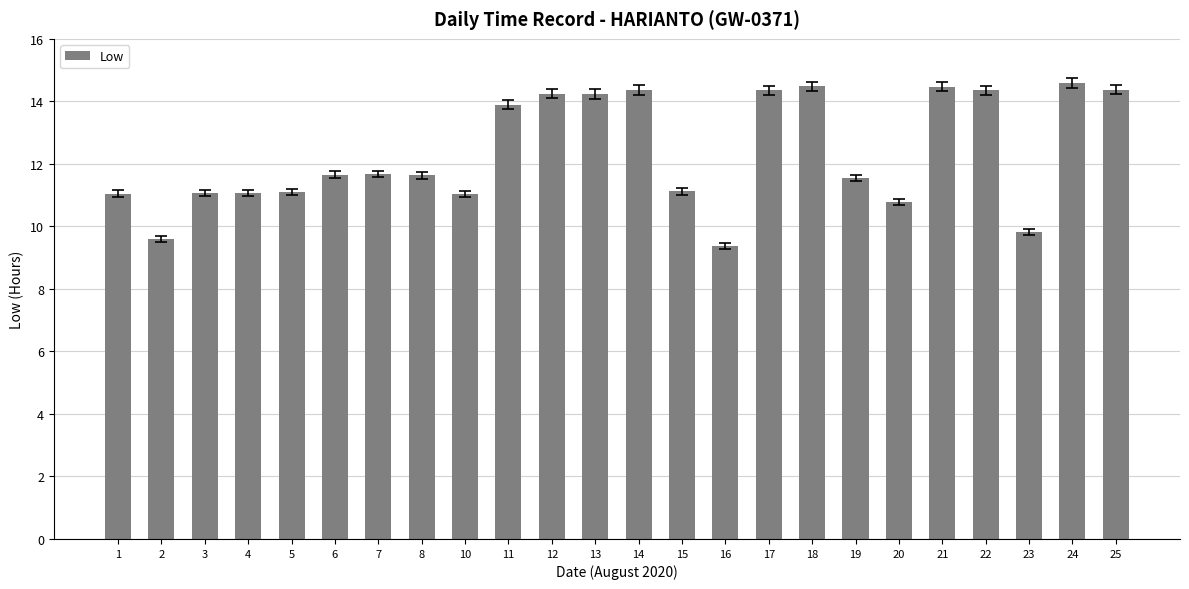

What is the value of the 1st bar from the left?

11.1